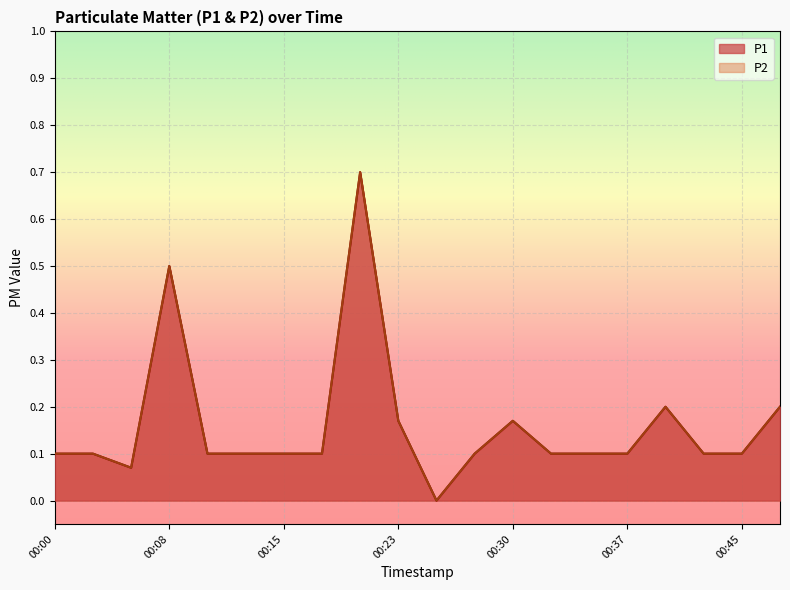

What are all the series names shown in the legend?

P1, P2